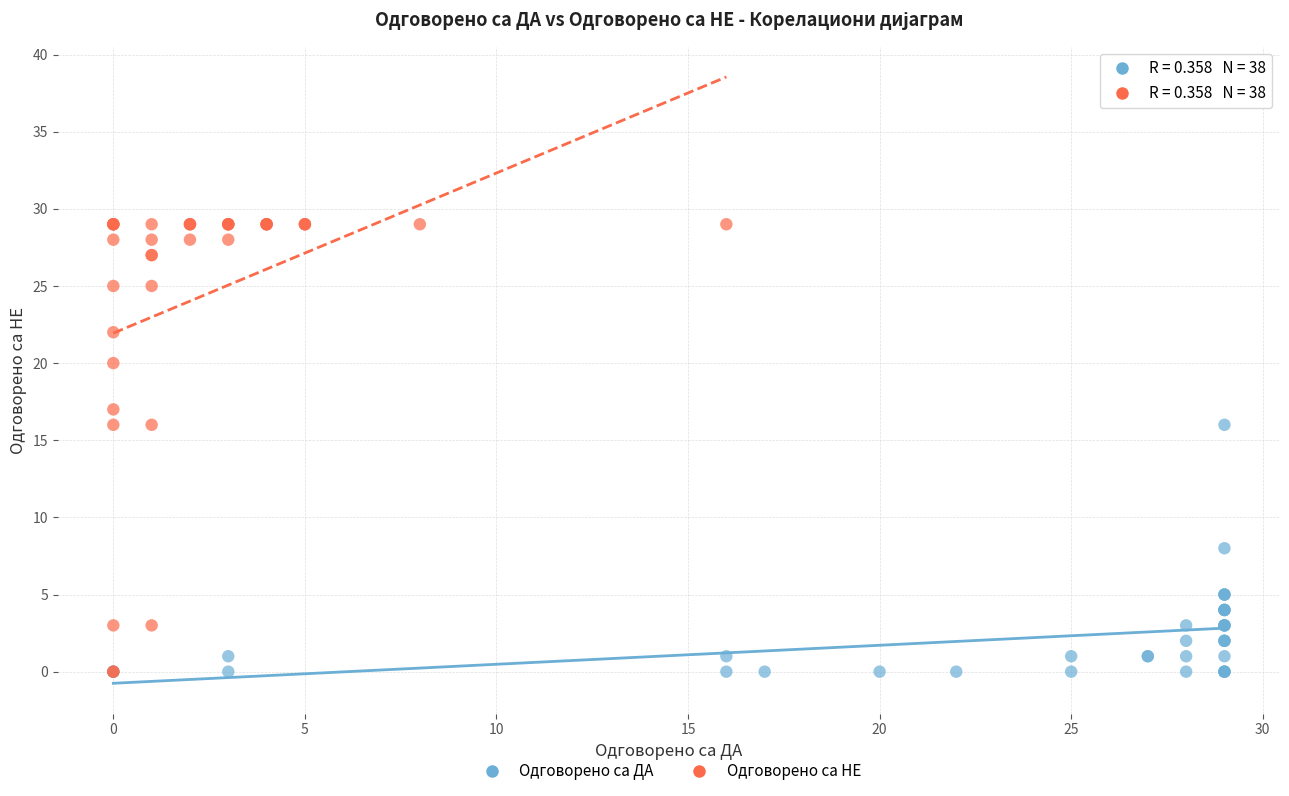

Which series has the largest Y range (max minus min)?

Одговорено са НЕ